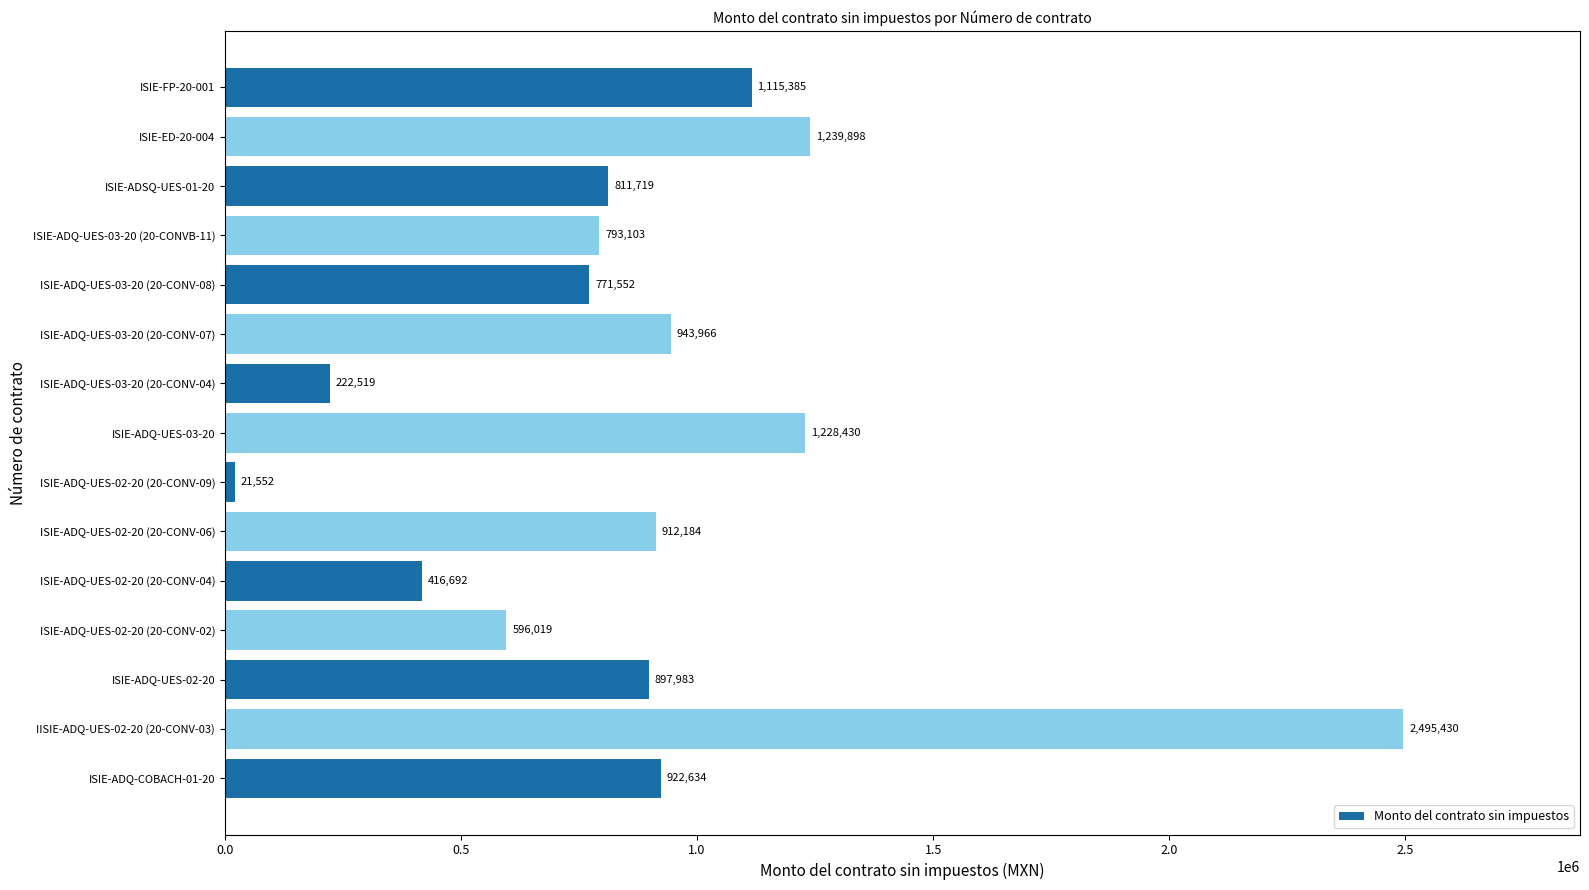

List the labels in order of value, smallest first.

ISIE-ADQ-UES-02-20 (20-CONV-09), ISIE-ADQ-UES-03-20 (20-CONV-04), ISIE-ADQ-UES-02-20 (20-CONV-04), ISIE-ADQ-UES-02-20 (20-CONV-02), ISIE-ADQ-UES-03-20 (20-CONV-08), ISIE-ADQ-UES-03-20 (20-CONVB-11), ISIE-ADSQ-UES-01-20, ISIE-ADQ-UES-02-20, ISIE-ADQ-UES-02-20 (20-CONV-06), ISIE-ADQ-COBACH-01-20, ISIE-ADQ-UES-03-20 (20-CONV-07), ISIE-FP-20-001, ISIE-ADQ-UES-03-20, ISIE-ED-20-004, IISIE-ADQ-UES-02-20 (20-CONV-03)